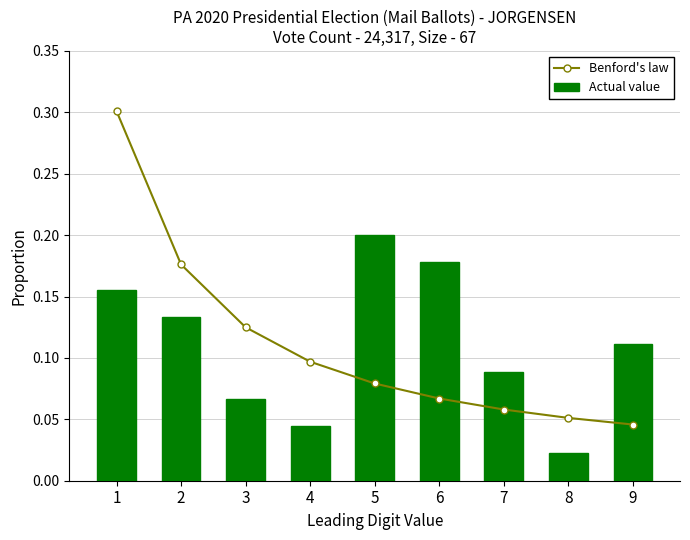

What are all the series names shown in the legend?

Benford's law, Actual value